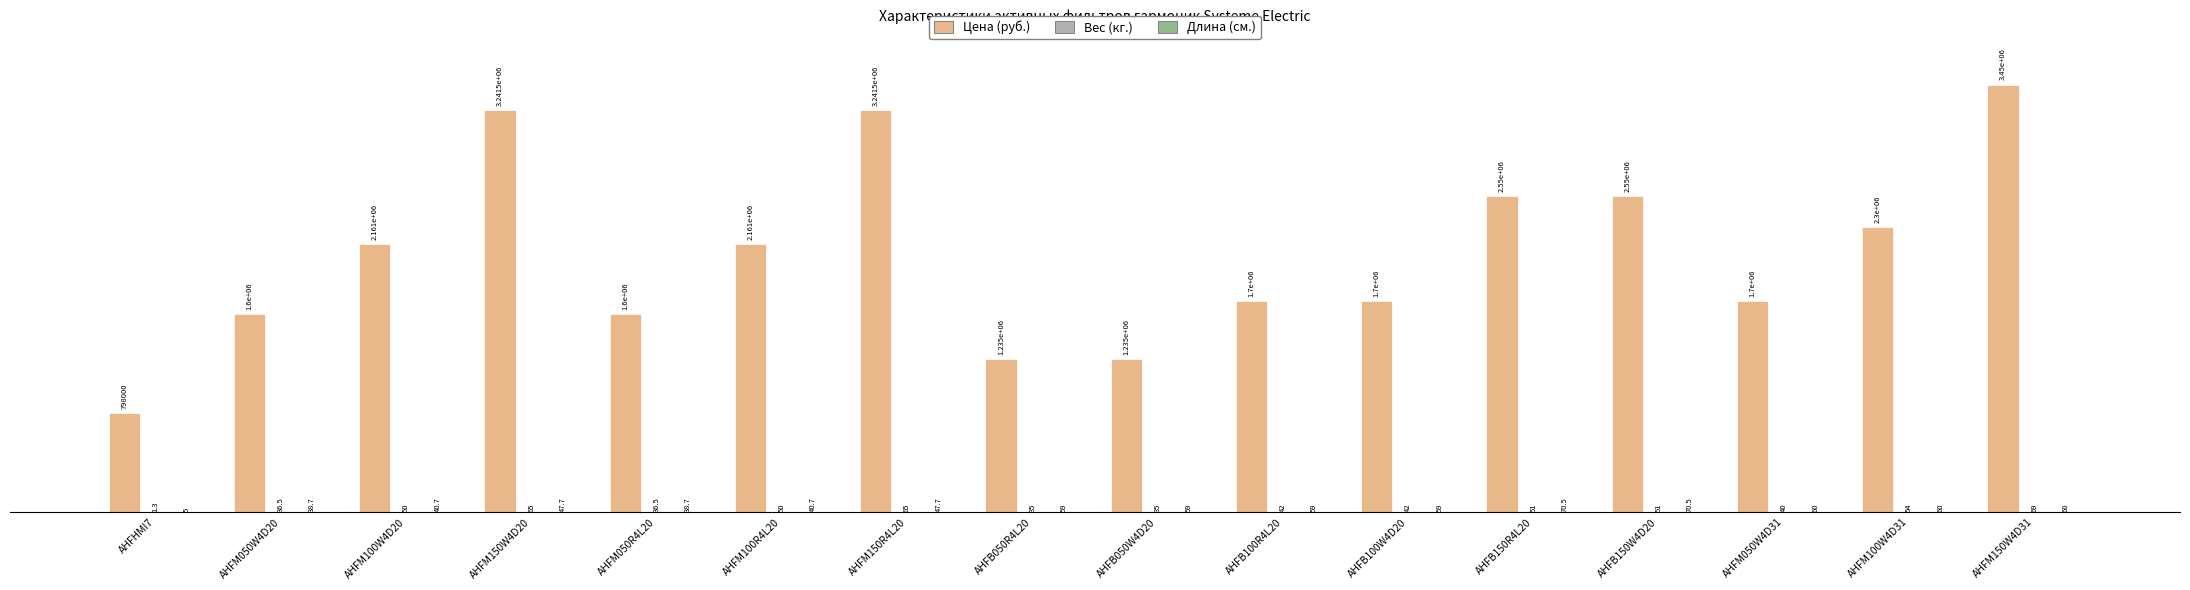

Are the bars grouped side by side (vs. stacked)?

Yes